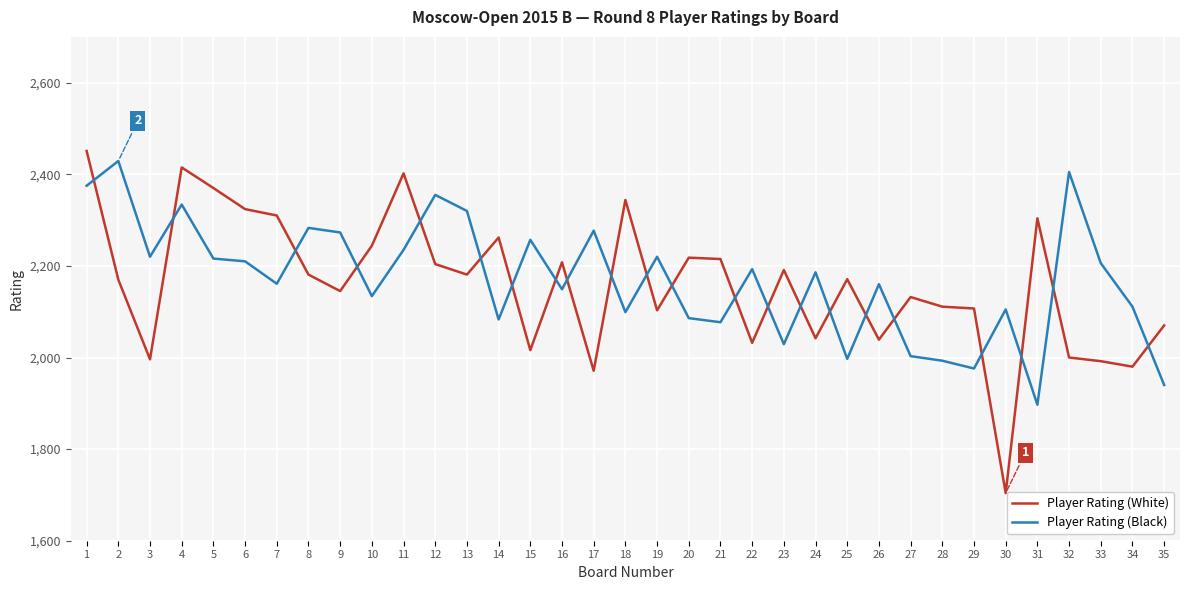

At 7, list the series in order from largest to smallest.

Player Rating (White), Player Rating (Black)